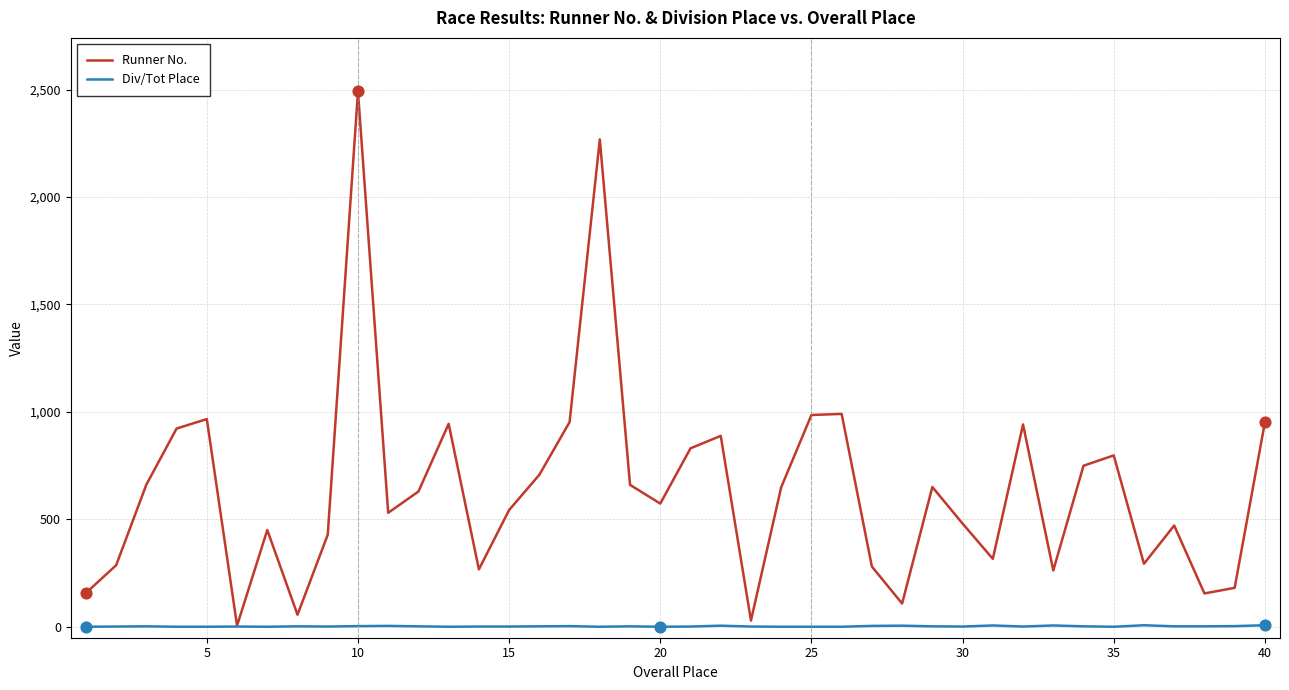

At how many categories does at least one series exceed 1377?

2